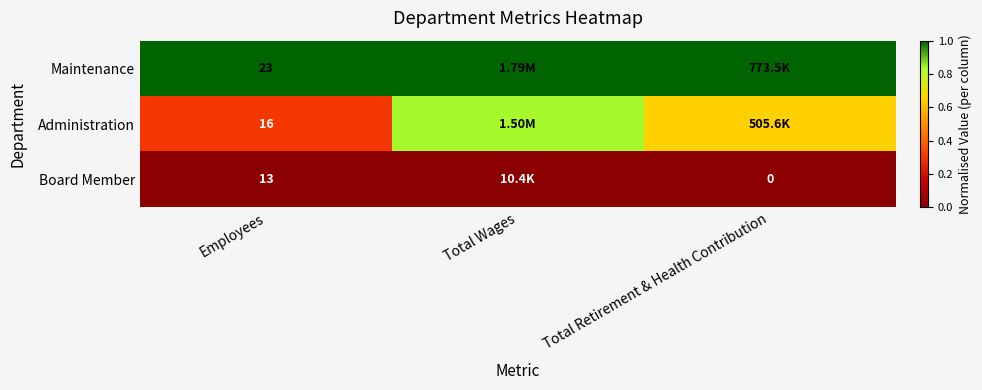

At which category does the chart reach its minimum across all series?

Employees